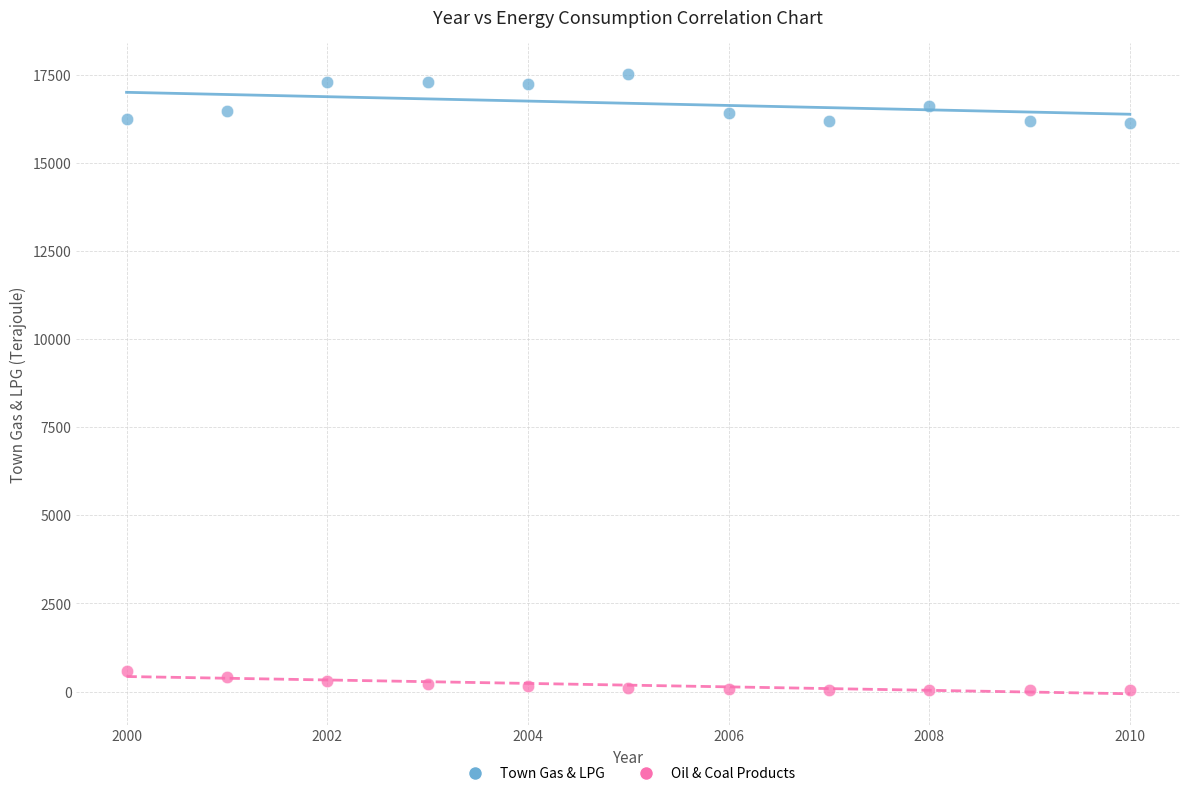

Across all data points, what is the range of Y values (max minus min)?

17483